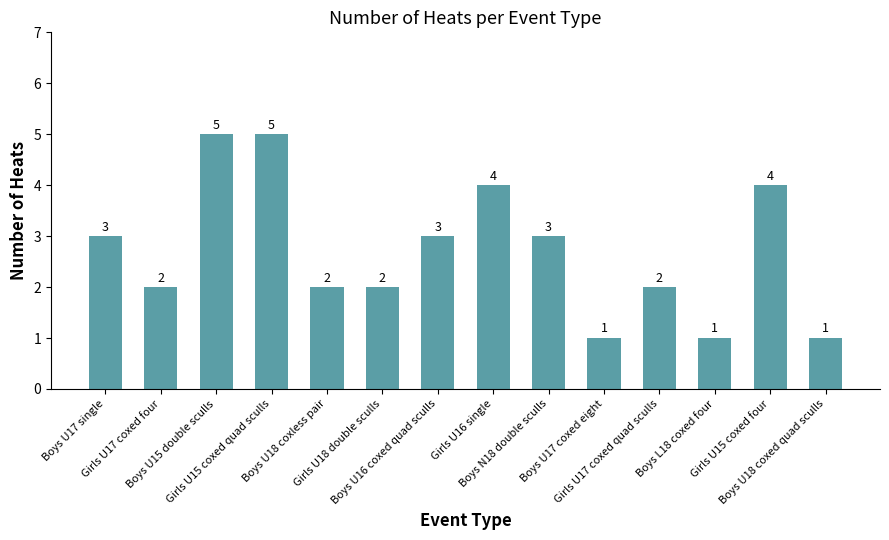

Does the chart contain stacked bars?

No